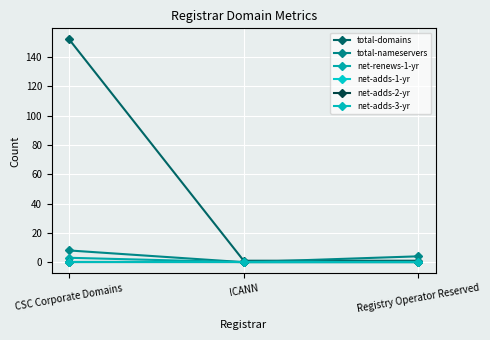

What is the difference between the total-domains values at CSC Corporate Domains and ICANN?

151